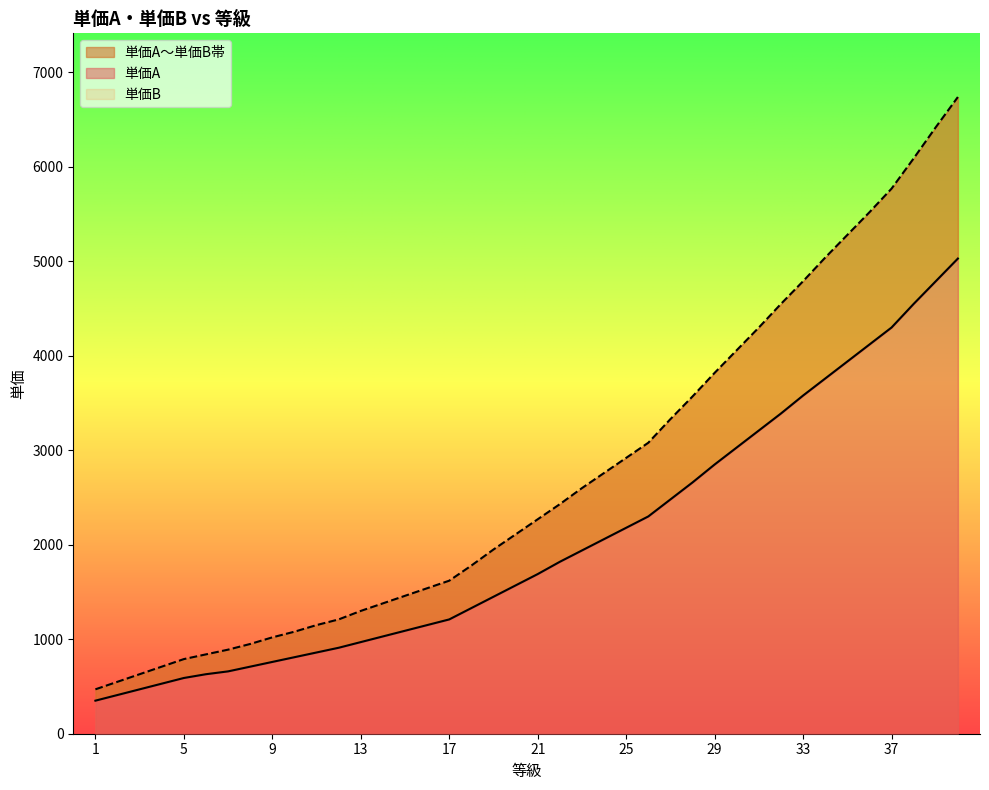

What is the sum of the 単価B values at 14 and 17?

3000